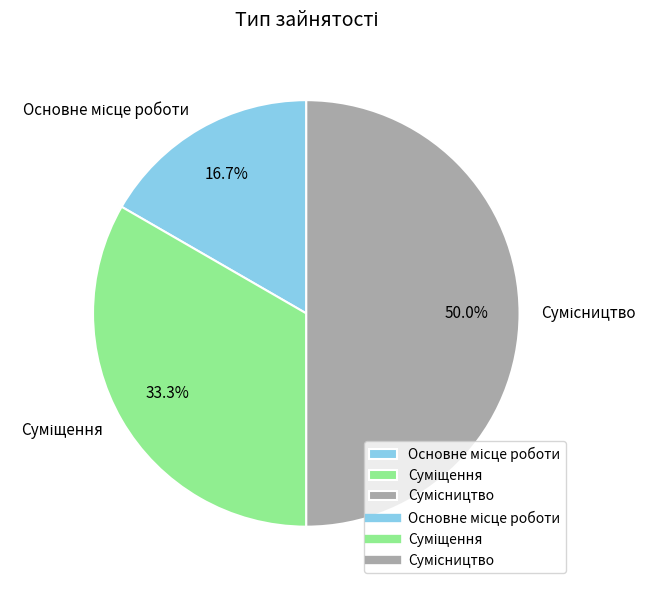

What percentage is the Сумісництво slice, to the nearest percent?

50%